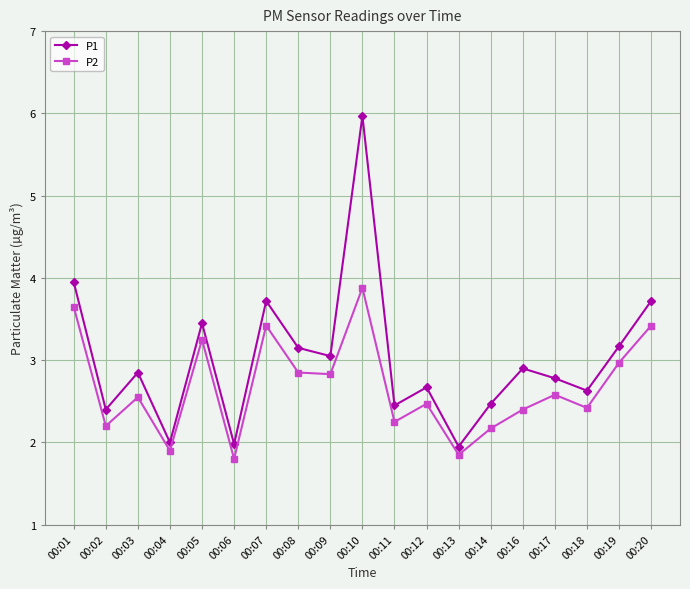

At which category does the chart reach its peak across all series?

00:10